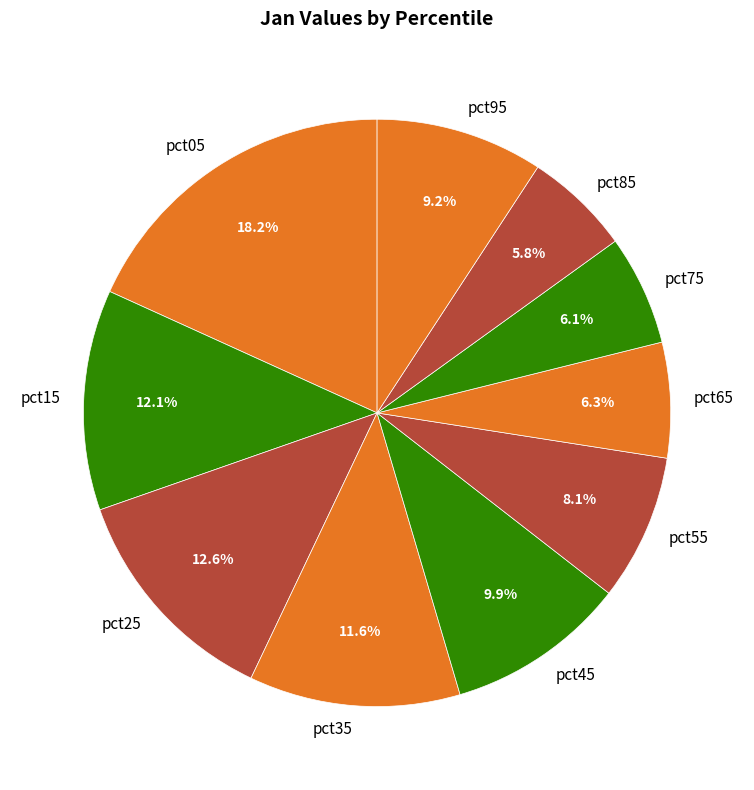

Is there any slice that represents more than half of the pie?

No